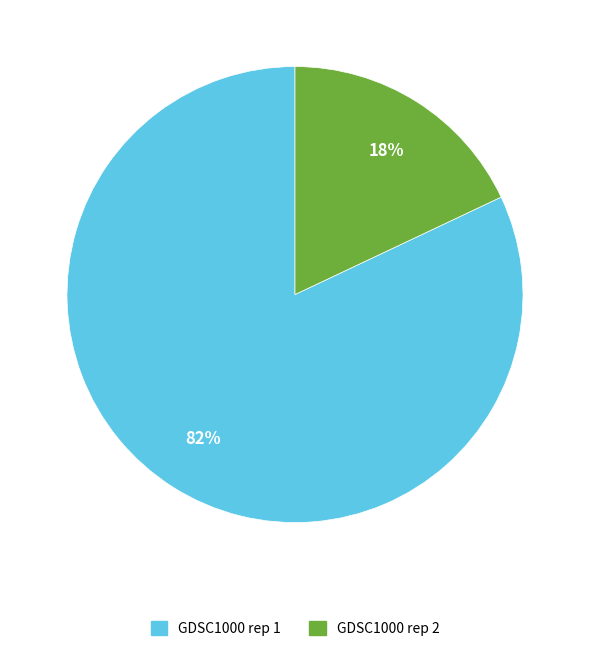

Which category has the biggest portion of the pie?

GDSC1000 rep 1